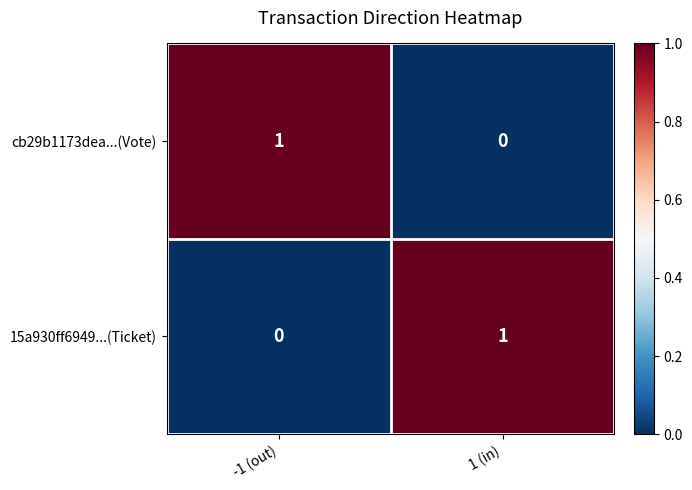

At 1 (in), list the series in order from largest to smallest.

15a930ff6949...(Ticket), cb29b1173dea...(Vote)